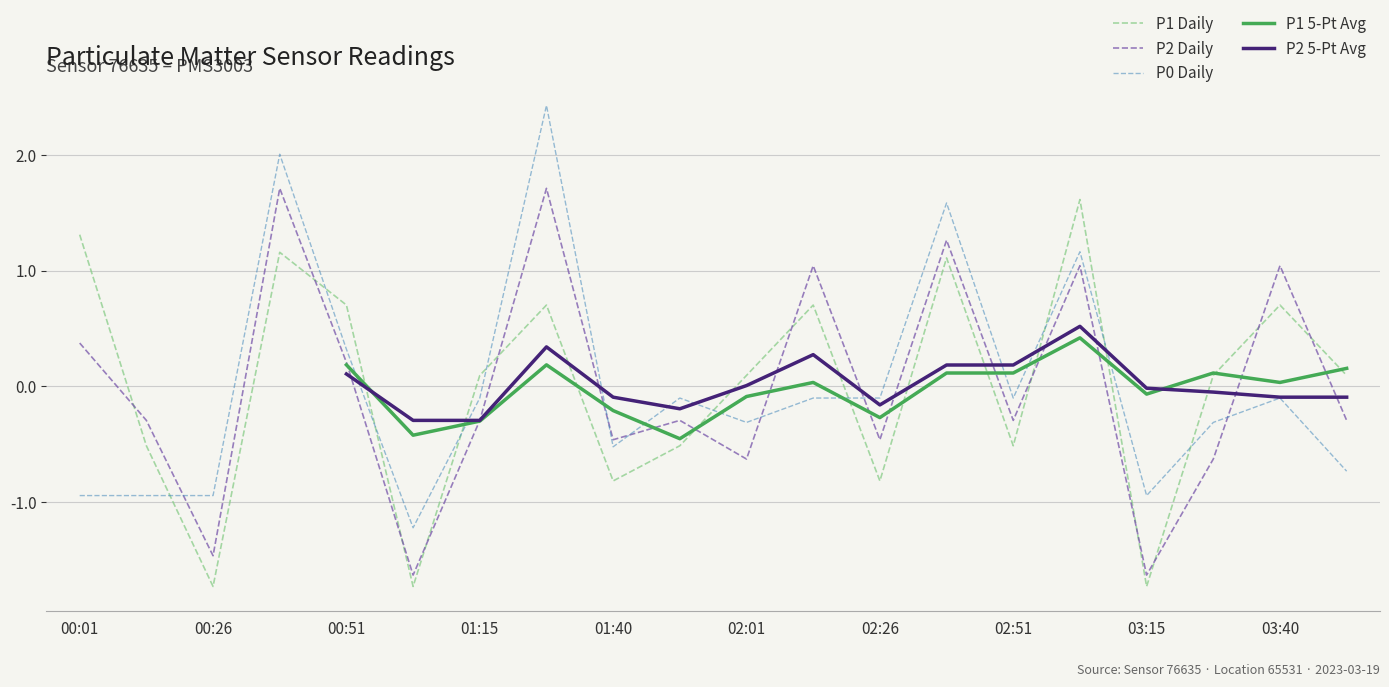

True or false: P1 Daily has more than 2 interior local peaks.

True